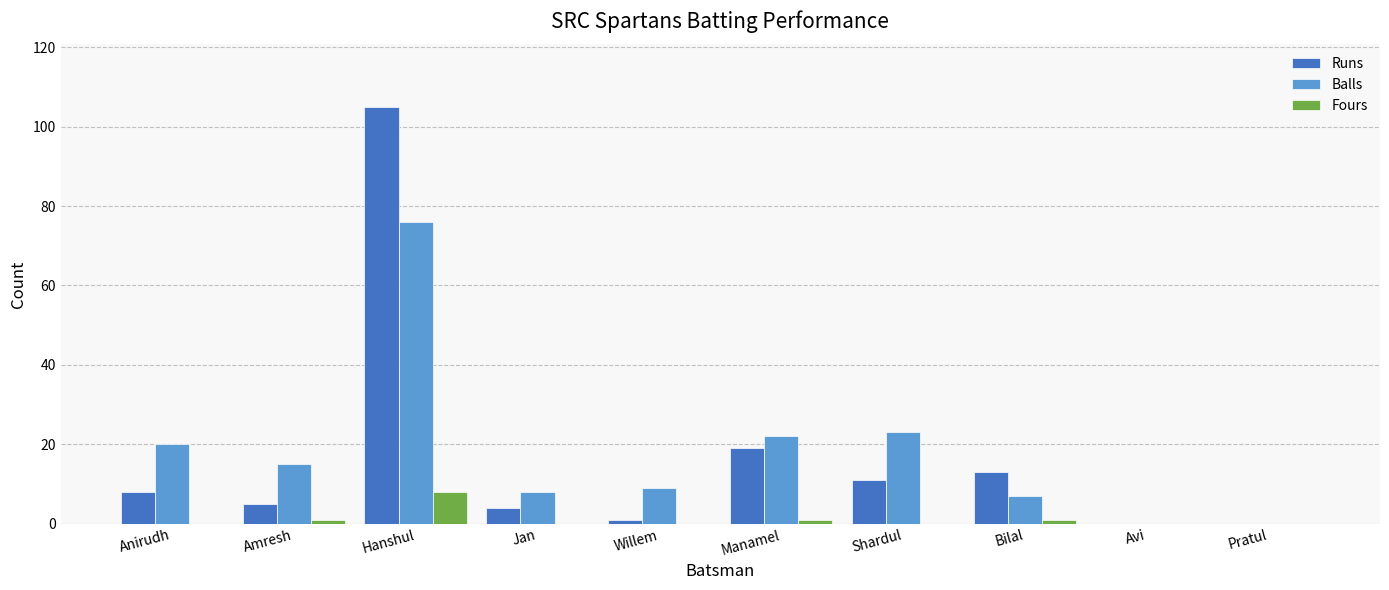

Where is Runs nearest to the value 52?

Manamel